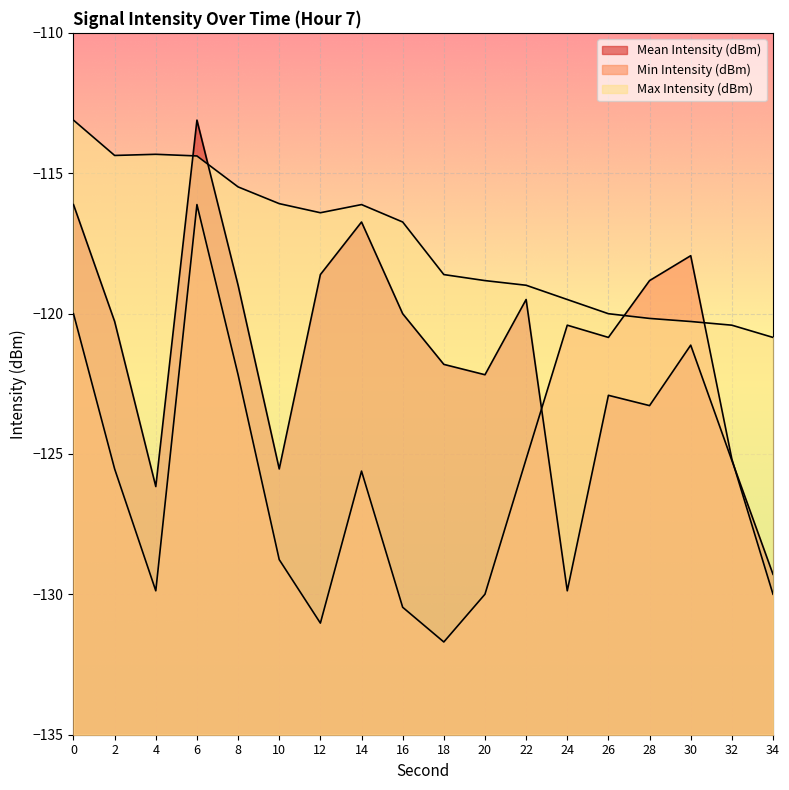

What are all the series names shown in the legend?

Mean Intensity (dBm), Min Intensity (dBm), Max Intensity (dBm)